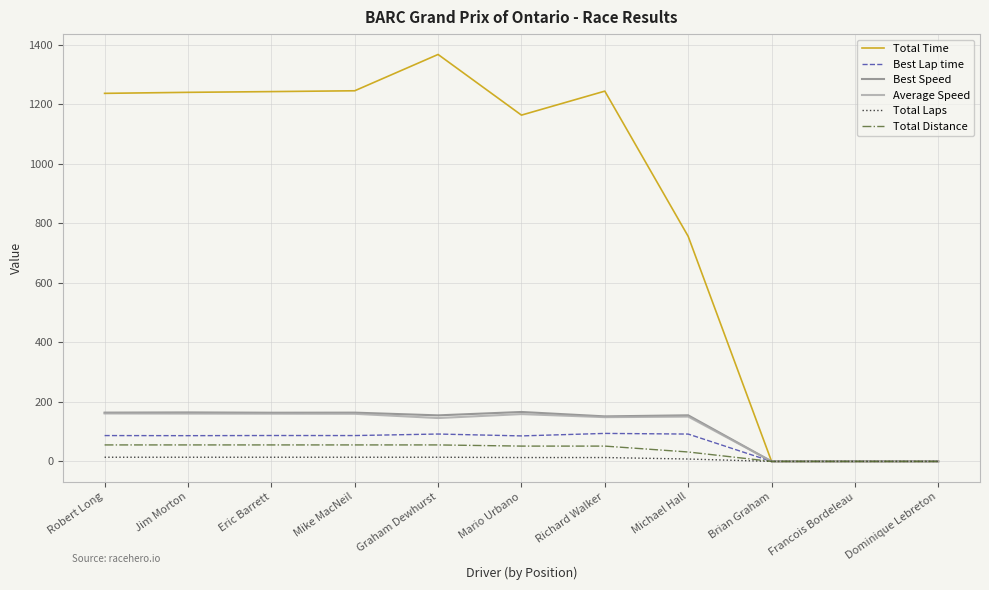

What is the sum of all Total Laps values?

104.0